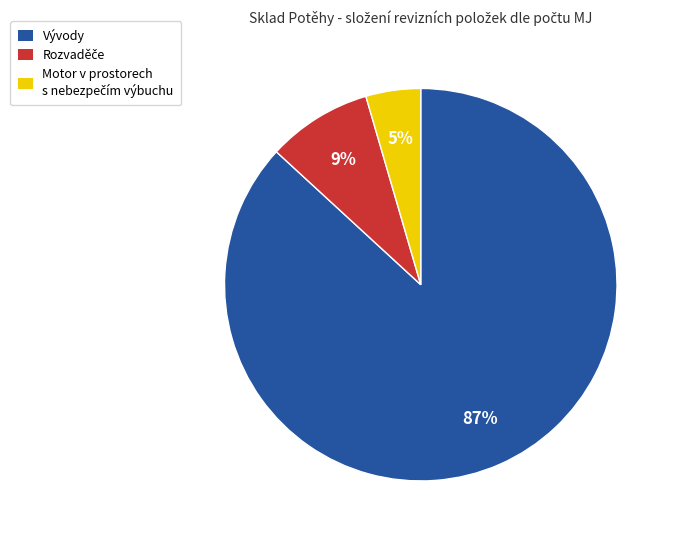

To the nearest percent, what is the average slice percentage?

33%